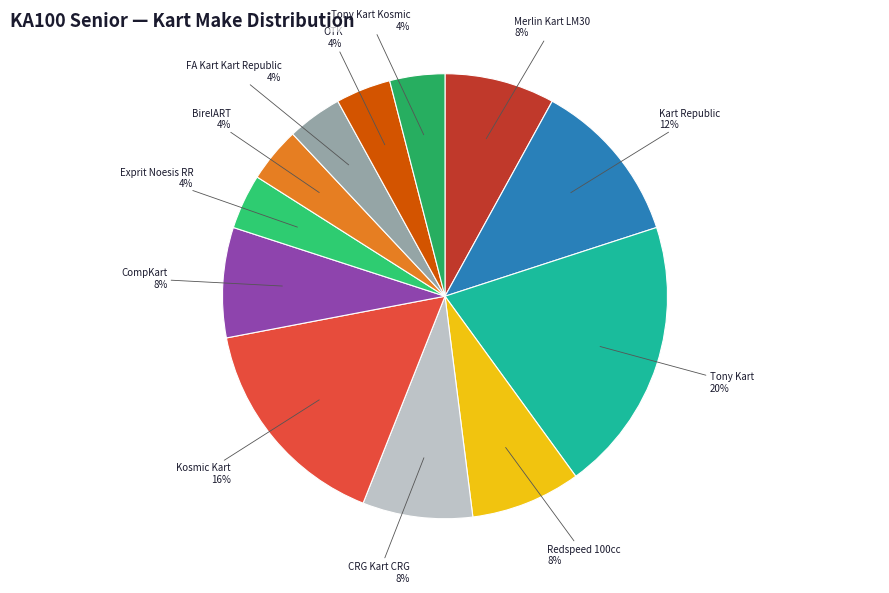

Is the sum of Kart Republic 12% and Tony Kart Kosmic 4% greater than half?

No